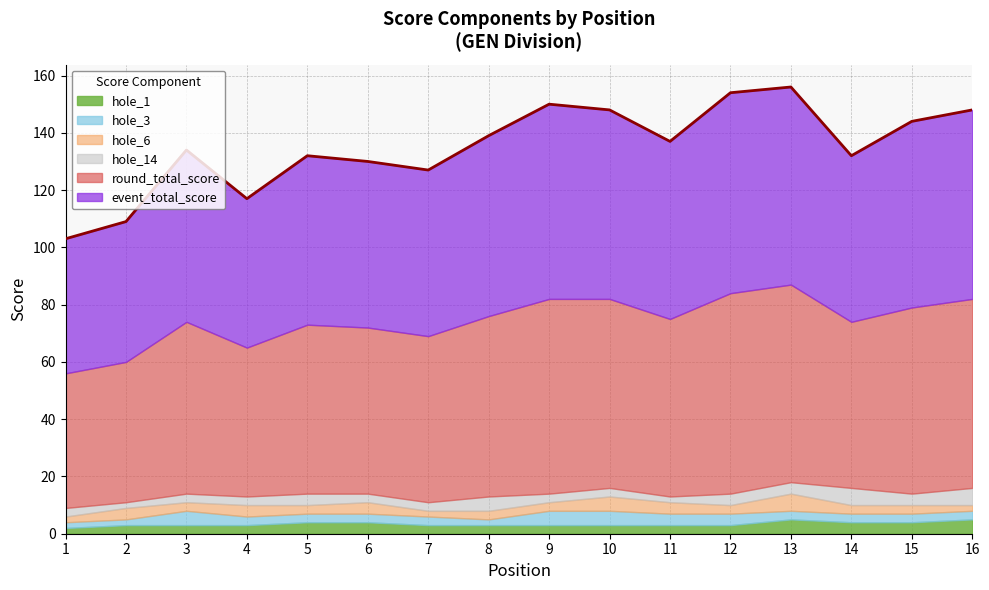

What is the spread (max minus min) of values at 4?

49